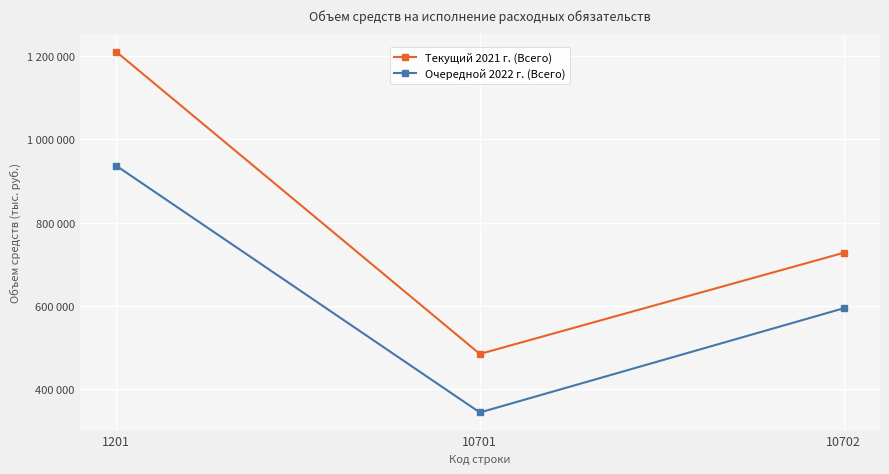

Which series has the largest total across all categories?

Текущий 2021 г. (Всего)